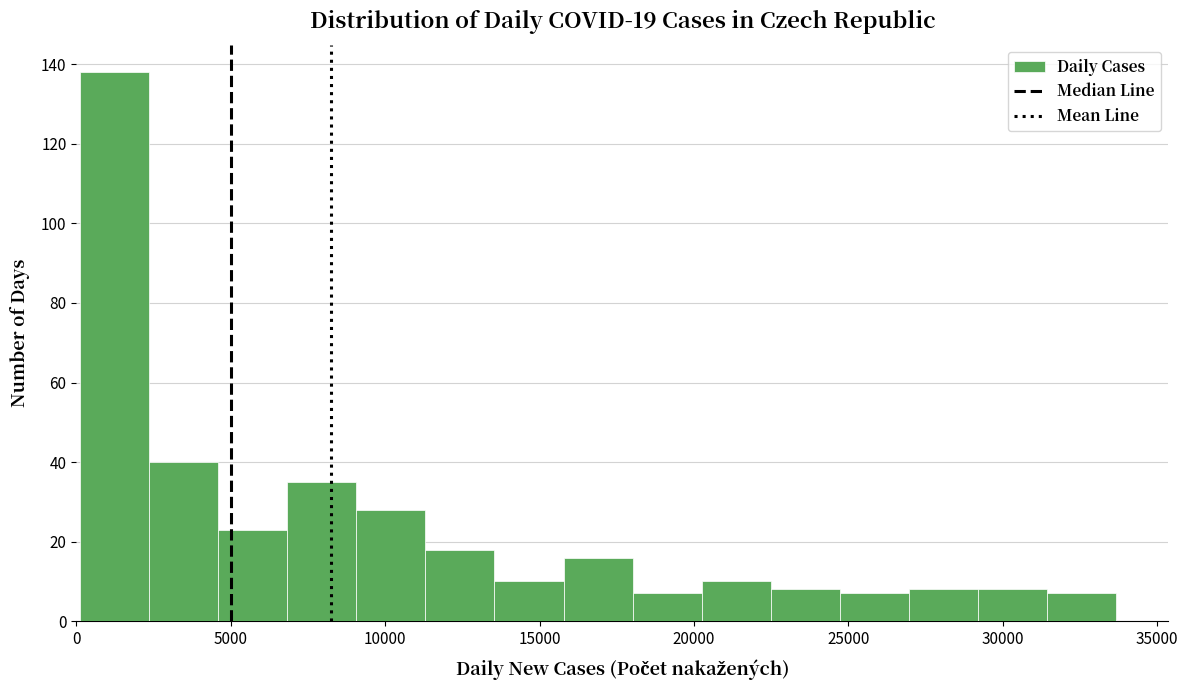

Over which range of the x-axis is the bar tallest?

0 to 2500